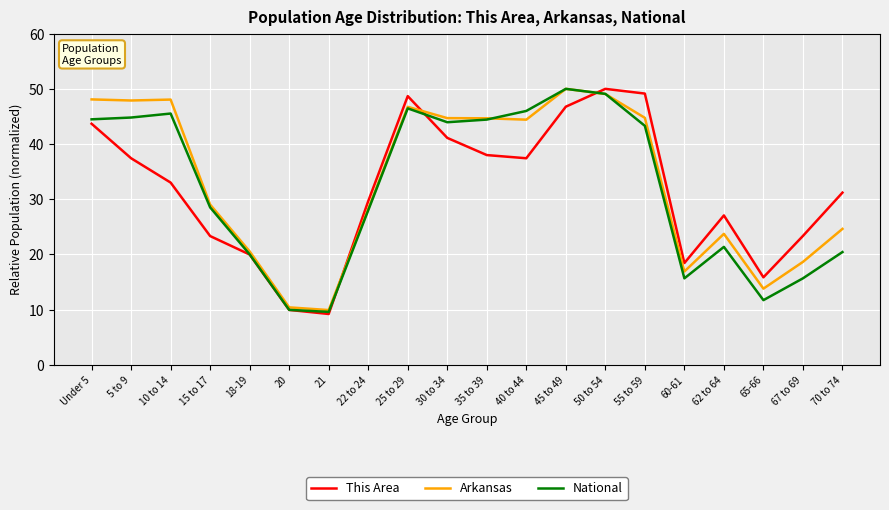

How many times do National and This Area cross each other?

3